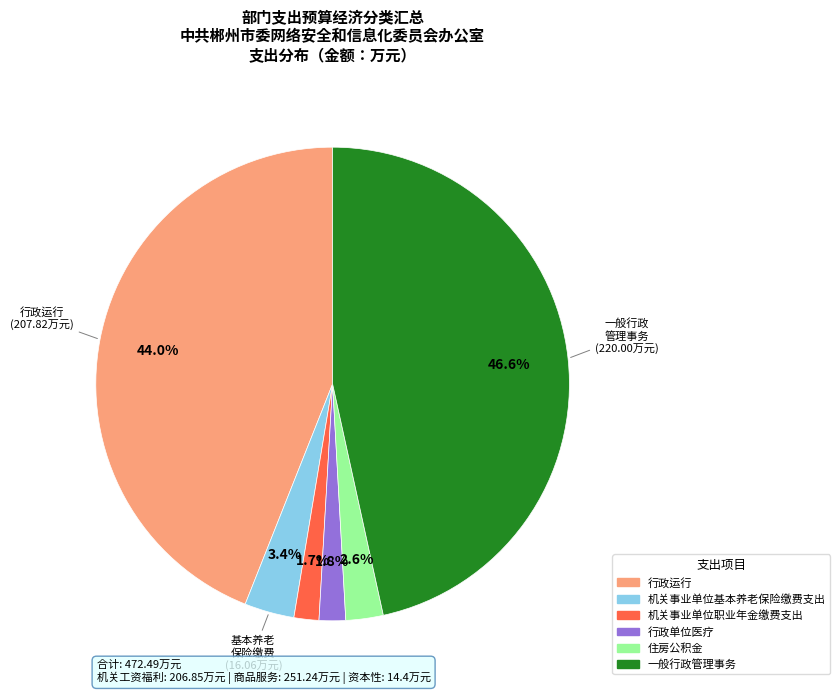

Combined, do 住房公积金 and 机关事业单位职业年金缴费支出 account for over 50%?

No